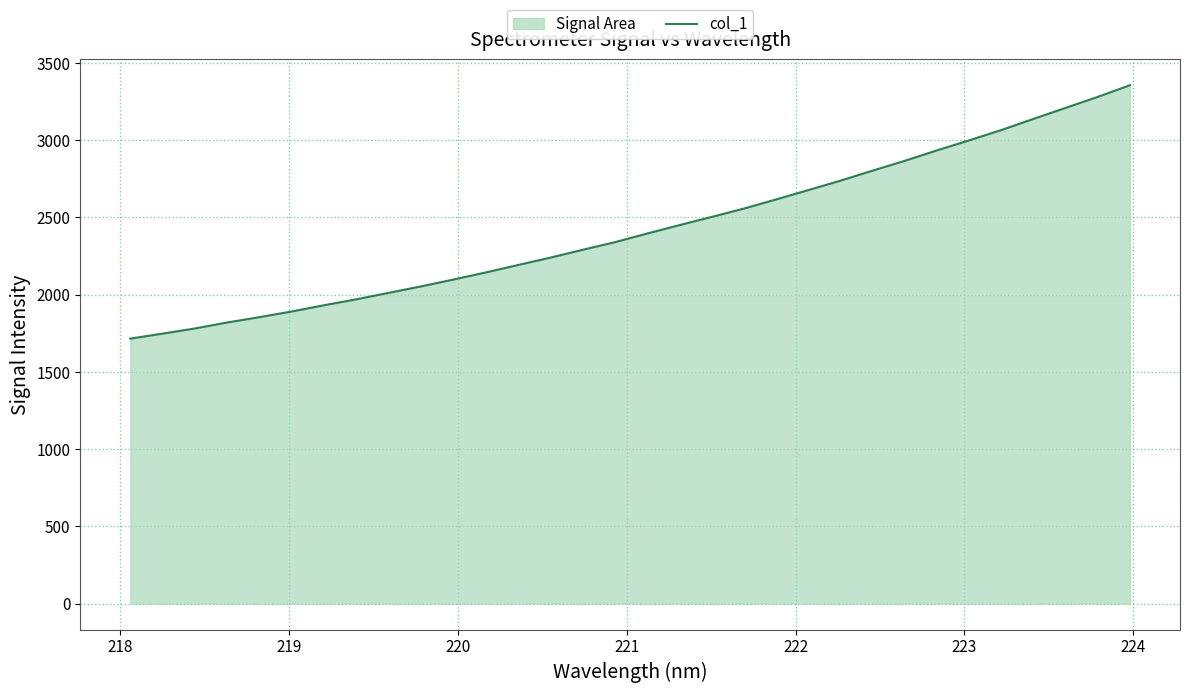

What is the difference between the maximum and minimum values?

1640.7